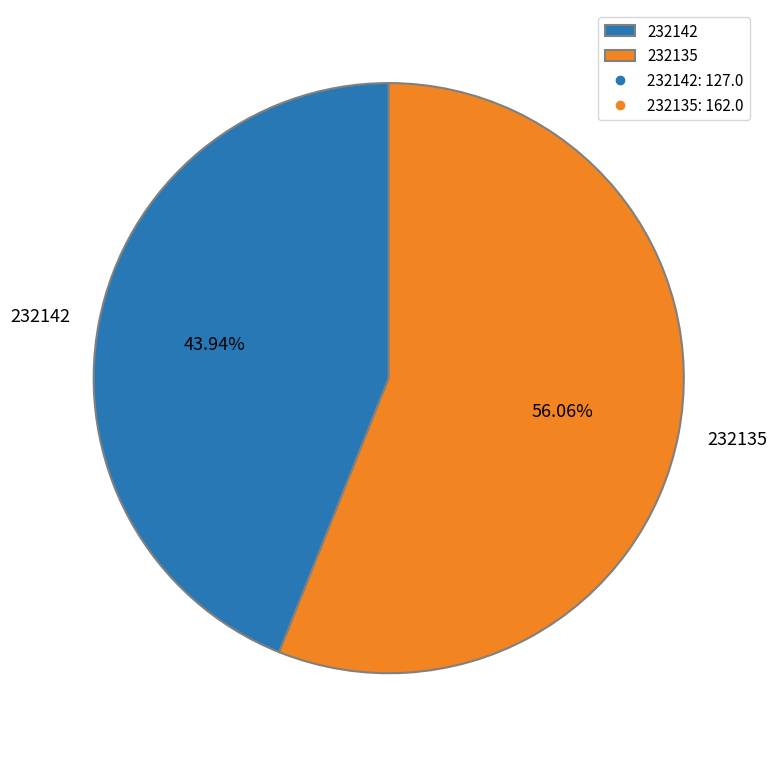

To the nearest percent, what is the average slice percentage?

50%